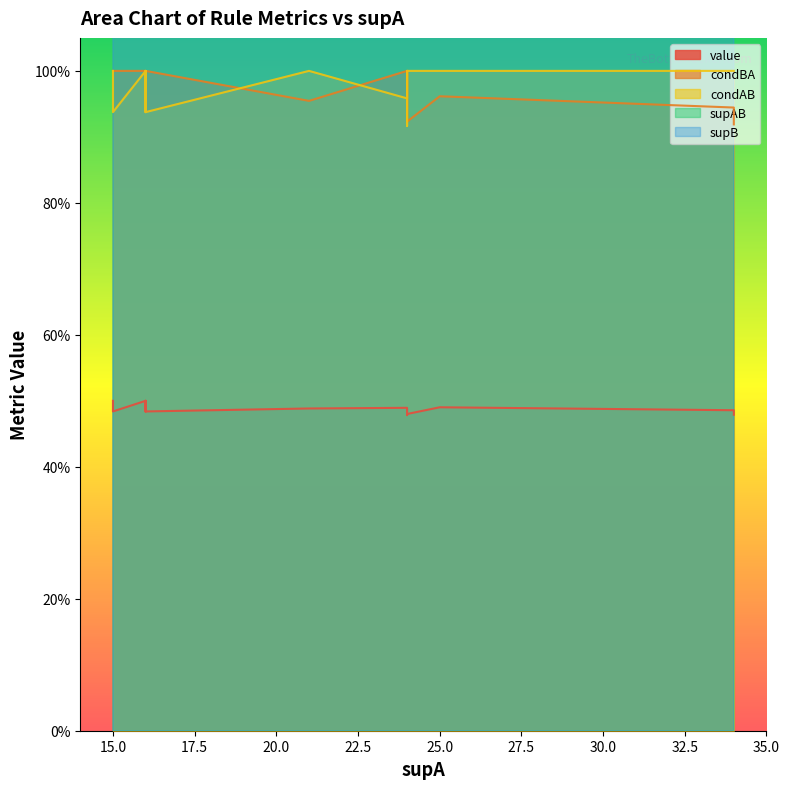

Reading left to right, what are all the values shown in this chart?

value: 0=0.5	1=0.5	2=0.5	3=0.5	4=0.5	5=0.5	6=0.5	7=0.5	8=0.5	9=0.5	10=0.5	11=0.5	12=0.5	13=0.5	14=0.5	15=0.5	16=0.5	17=0.5	18=0.5	19=0.5
condBA: 0=1.0	1=1.0	2=1.0	3=1.0	4=1.0	5=1.0	6=1.0	7=1.0	8=1.0	9=1.0	10=0.9	11=1.0	12=1.0	13=1.0	14=1.0	15=0.9	16=0.9	17=1.0	18=0.9	19=1.0
condAB: 0=1.0	1=1.0	2=1.0	3=1.0	4=1.0	5=1.0	6=1.0	7=1.0	8=1.0	9=1.0	10=1.0	11=0.9	12=0.9	13=0.9	14=0.9	15=1.0	16=1.0	17=1.0	18=1.0	19=0.9
supAB: 0=15.0	1=15.0	2=15.0	3=16.0	4=16.0	5=25.0	6=25.0	7=23.0	8=21.0	9=21.0	10=34.0	11=15.0	12=15.0	13=15.0	14=15.0	15=24.0	16=24.0	17=23.0	18=34.0	19=22.0
supB: 0=15.0	1=15.0	2=15.0	3=16.0	4=16.0	5=26.0	6=26.0	7=23.0	8=22.0	9=22.0	10=36.0	11=16.0	12=15.0	13=15.0	14=15.0	15=26.0	16=26.0	17=24.0	18=37.0	19=22.0